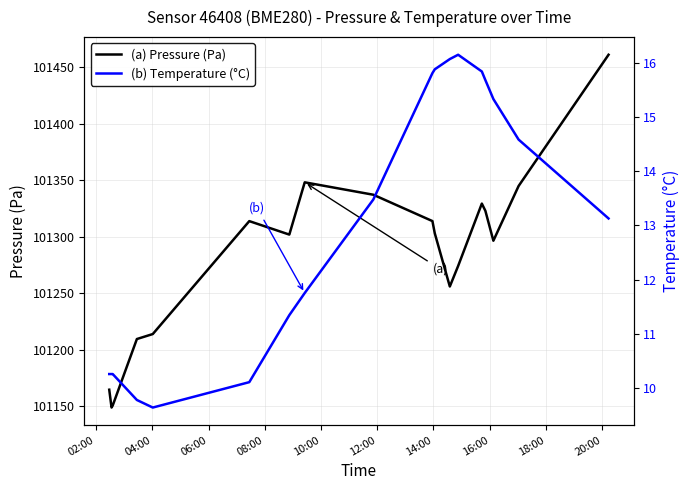

Reading right to left, what are all the values shown in this chart?

(a) Pressure (Pa): 101461.2	101344.9	101296.4	101322.9	101329.3	101274.1	101255.9	101303.1	101313.8	101337.2	101348.2	101301.9	101313.8	101213.8	101209.3	101150.4	101148.6	101164.4
(b) Temperature (°C): 13.1	14.6	15.3	15.7	15.8	16.2	16.1	15.9	15.8	13.5	11.8	11.3	10.1	9.6	9.8	10.2	10.2	10.2